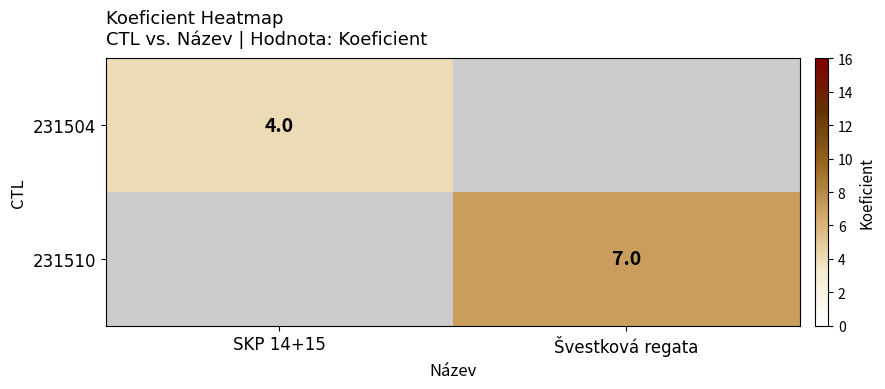

Count the number of data series in this chart.

2